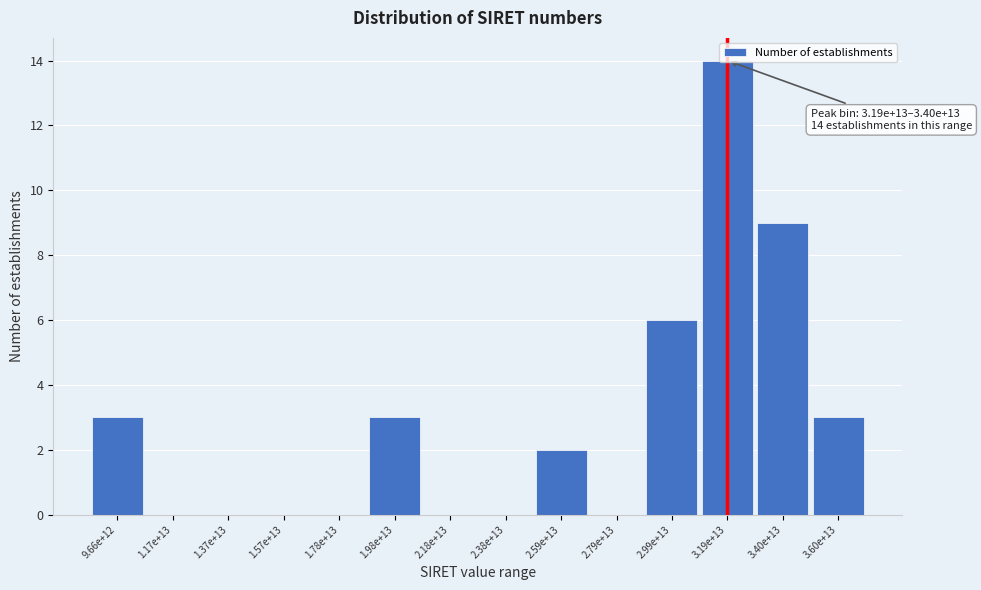

The chart shows a value of 1 at 1.98e+13. True or false?

False